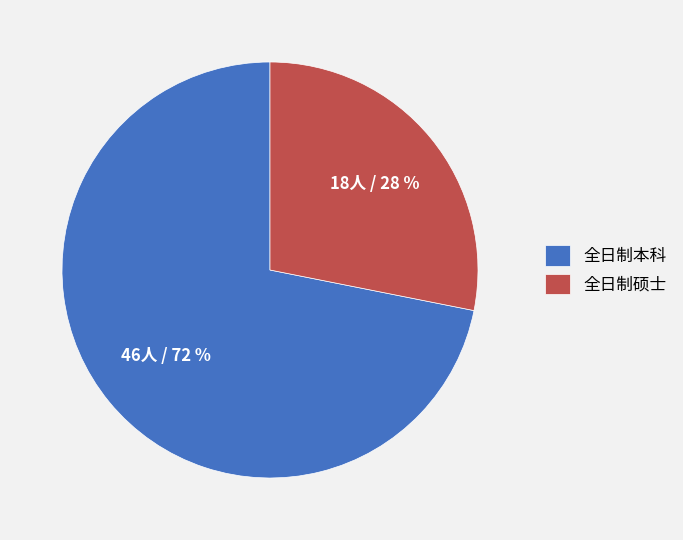

What is the ratio of the value at 全日制本科 to the value at 全日制硕士?

2.6